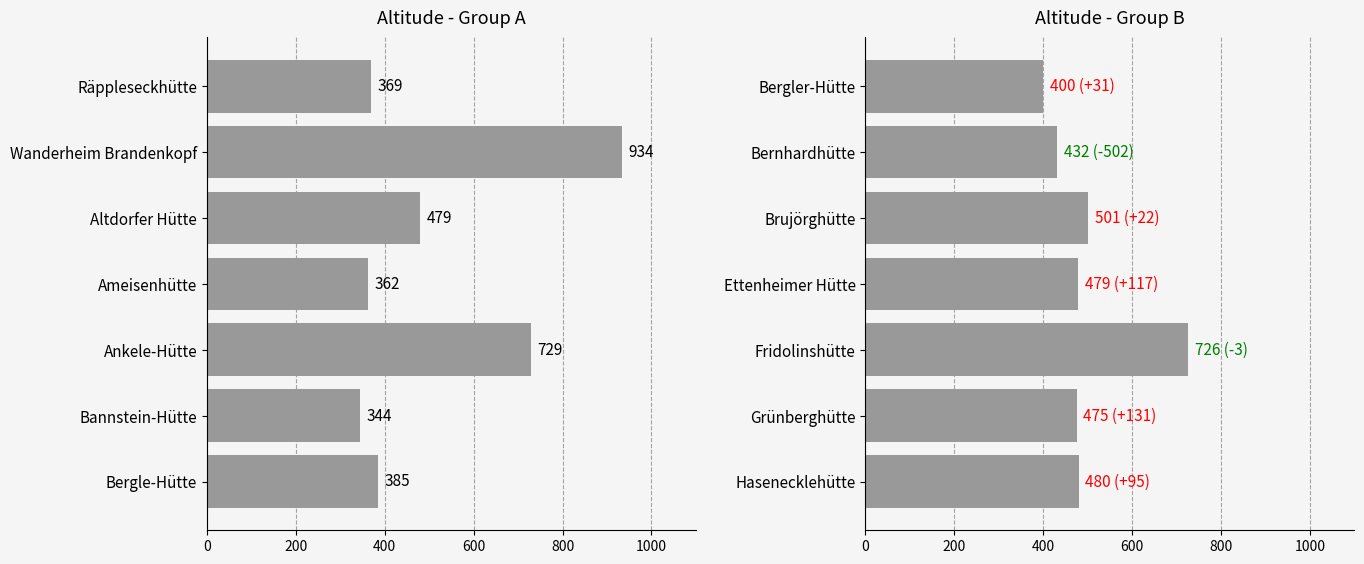

What is the sum of all values?

3493